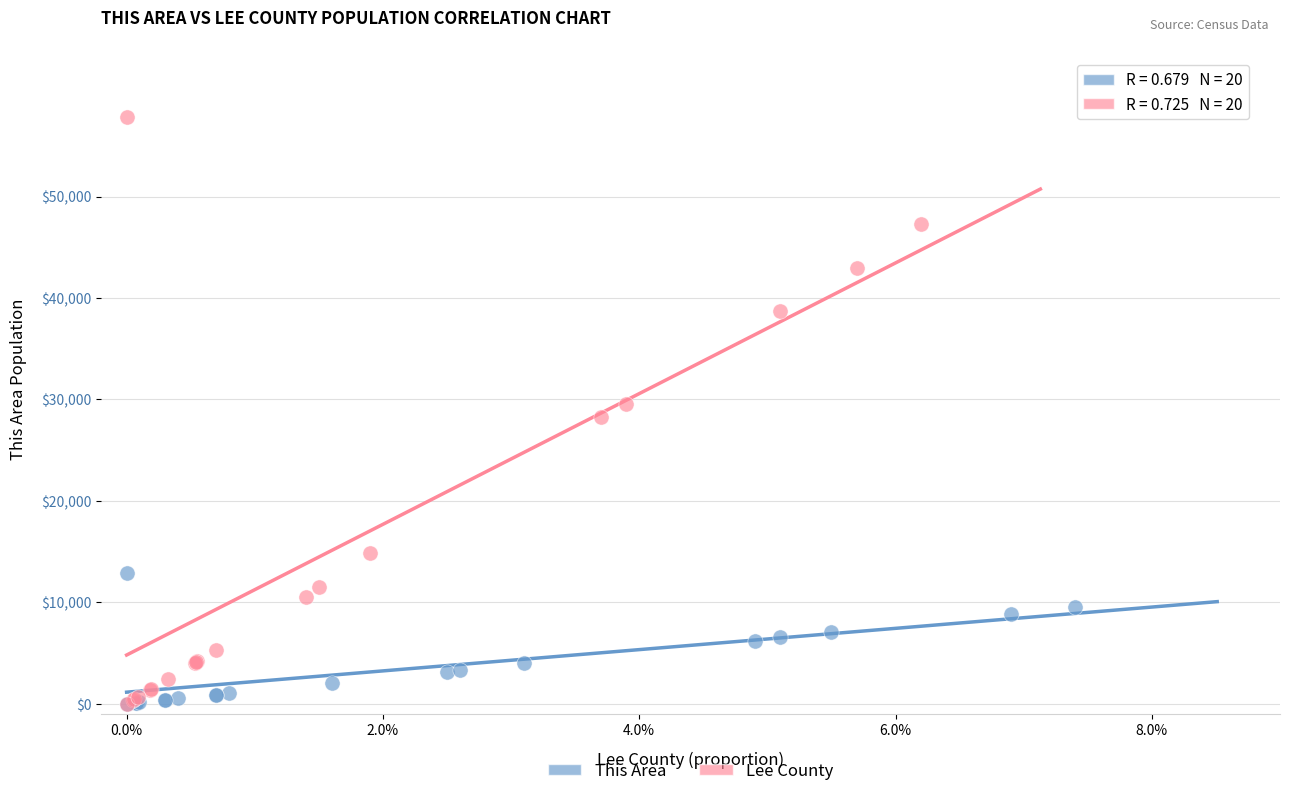

Which series reaches the maximum Y coordinate?

Lee County